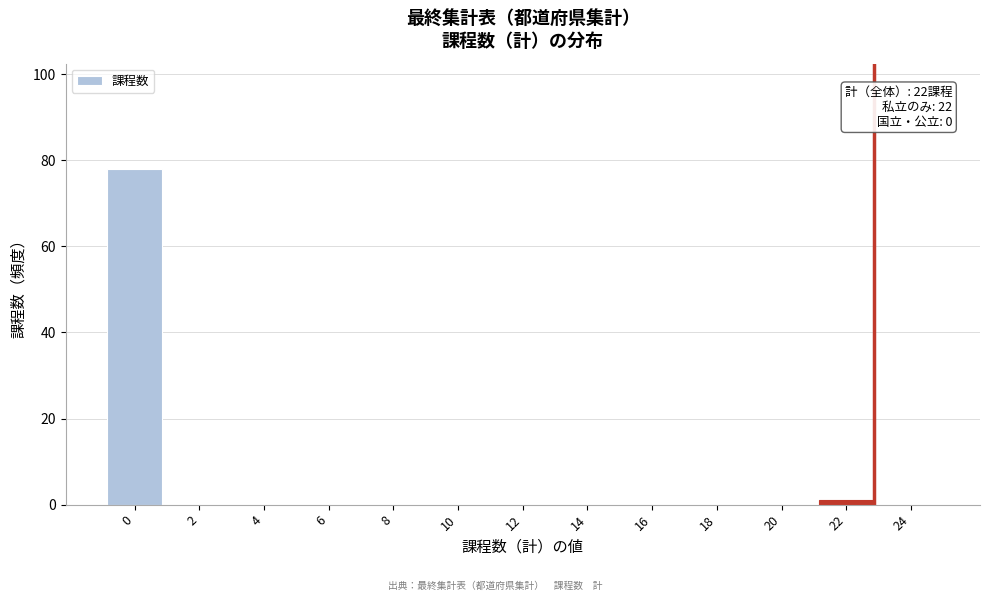

Reading right to left, what are all the values shown in this chart?

24=0	22=1	20=0	18=0	16=0	14=0	12=0	10=0	8=0	6=0	4=0	2=0	0=78